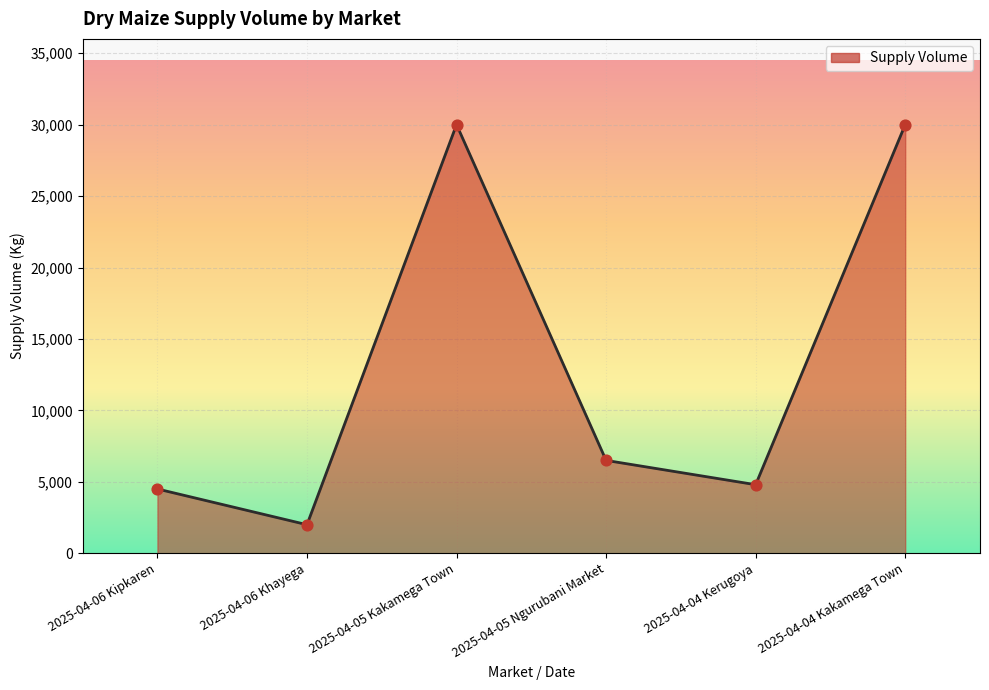

Between 2025-04-04 Kakamega Town and 2025-04-05 Ngurubani Market, which is larger?

2025-04-04 Kakamega Town